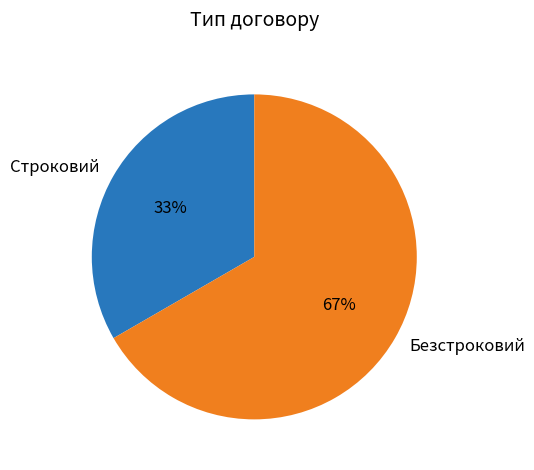

Does Безстроковий represent more than half of the total?

Yes